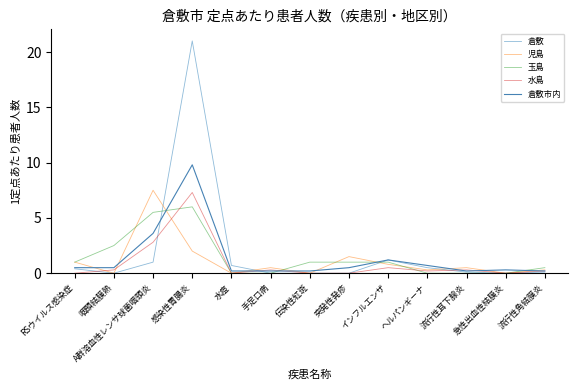

True or false: 玉島 has a value of 0.2 at RSウイルス感染症.

False